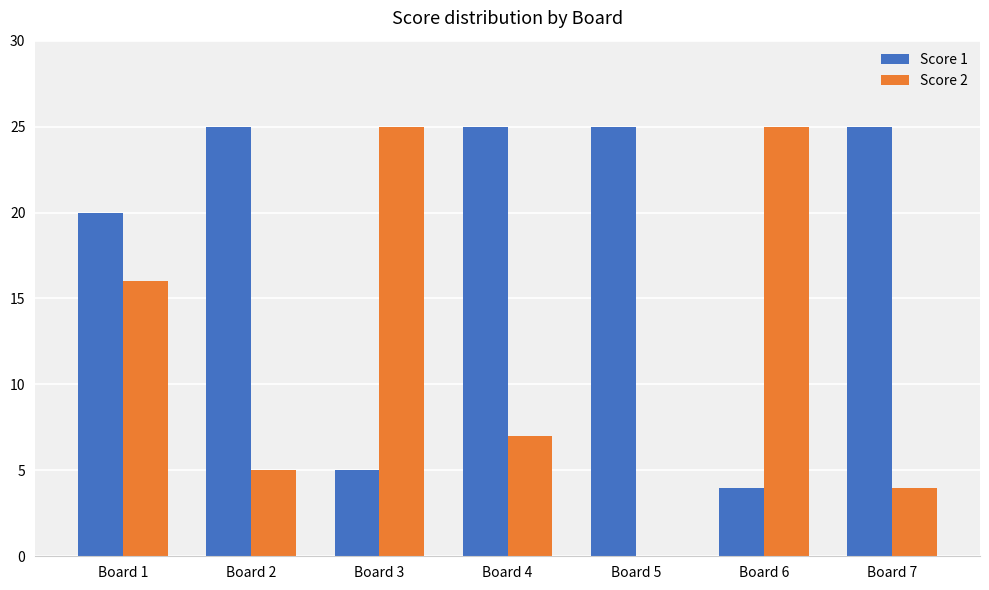

What is the maximum value shown in the chart?

25